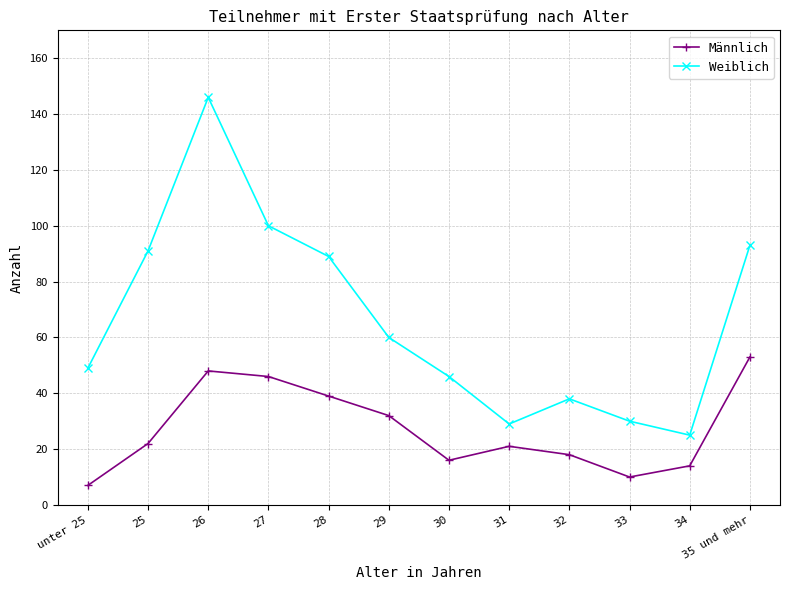

What is the spread (max minus min) of values at unter 25?

42